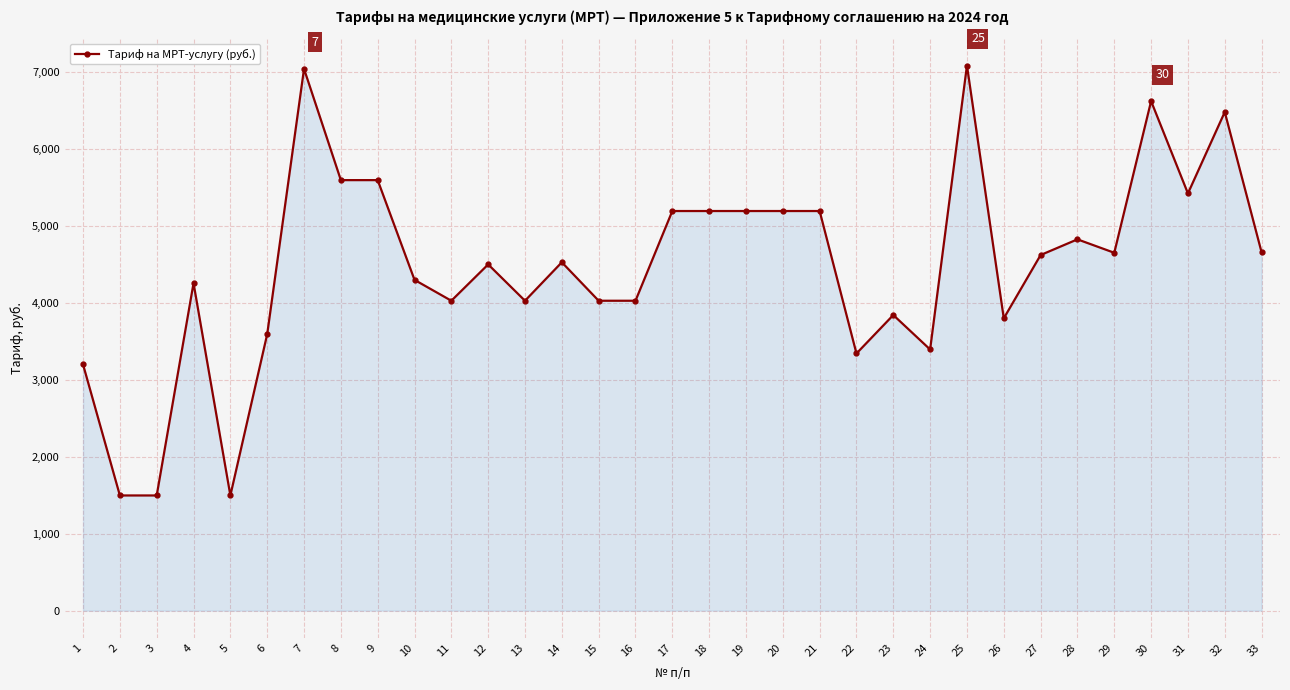

What is the difference between the maximum and minimum values?

5588.8